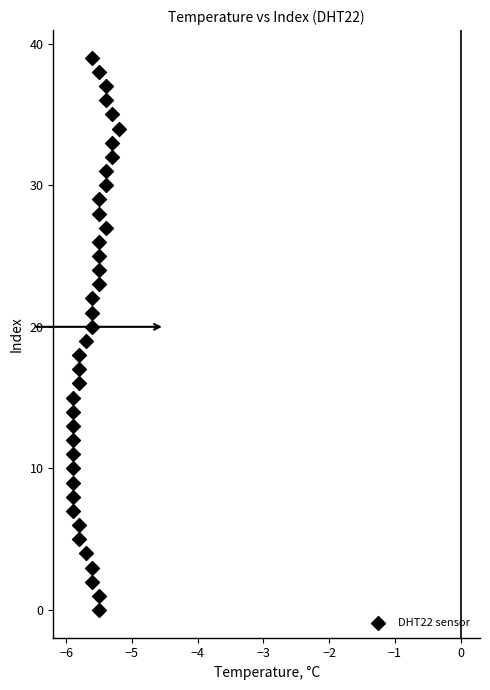

What is the range of Y values (max minus min)?

39